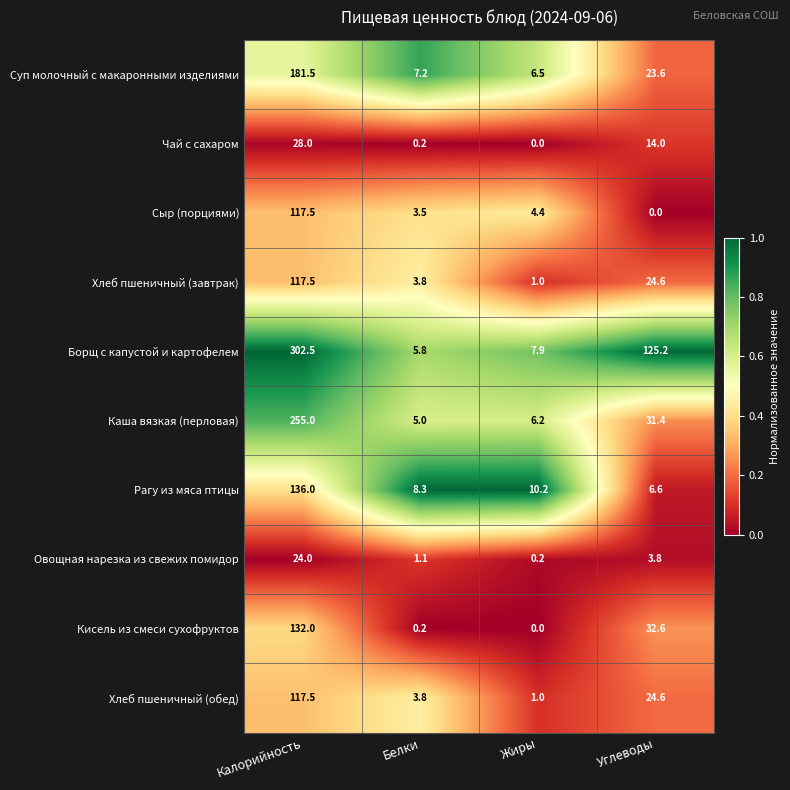

The Сыр (порциями) series shows 2.3 at Жиры. True or false?

False